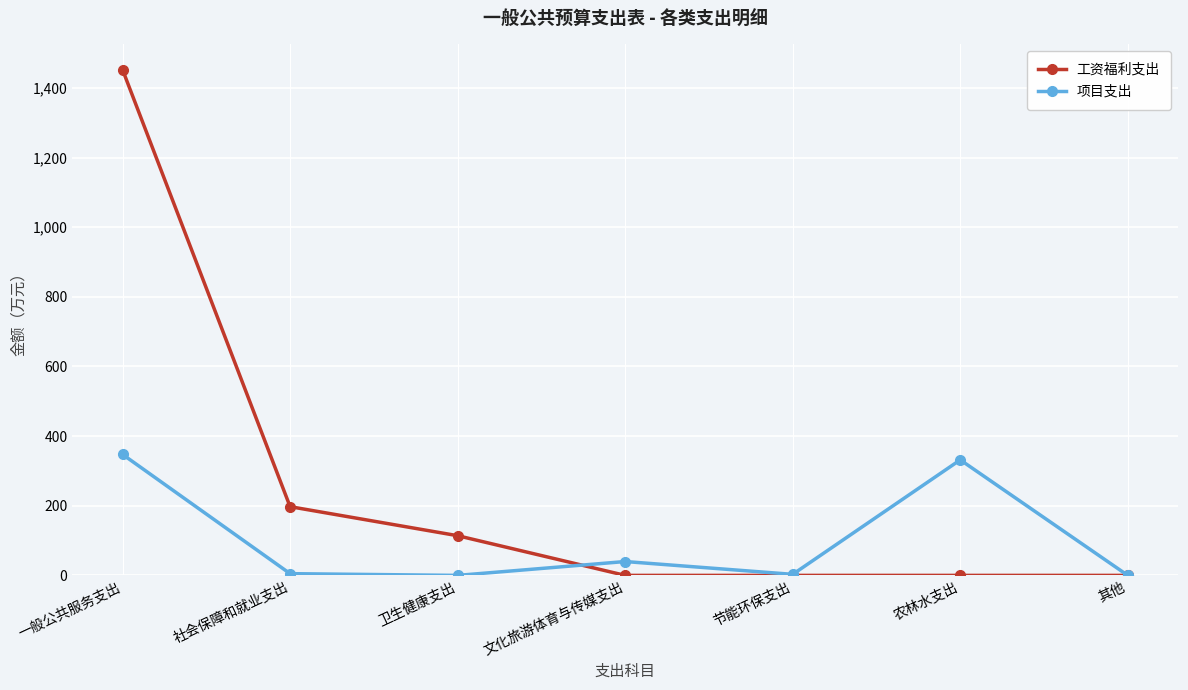

What value does the 工资福利支出 series have at 一般公共服务支出?

1452.1